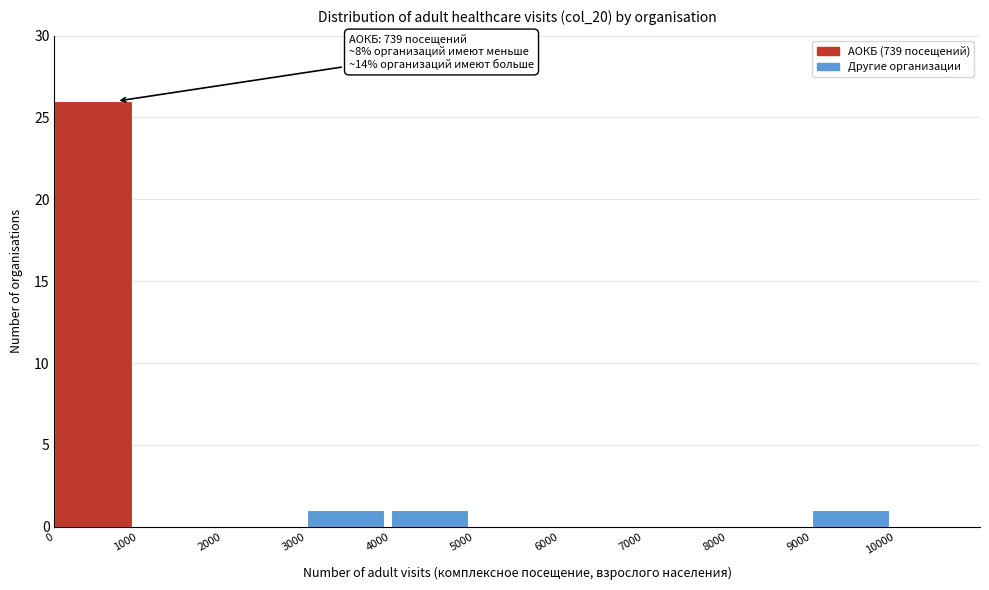

Which range on the x-axis has the tallest bar?

0 to 1000